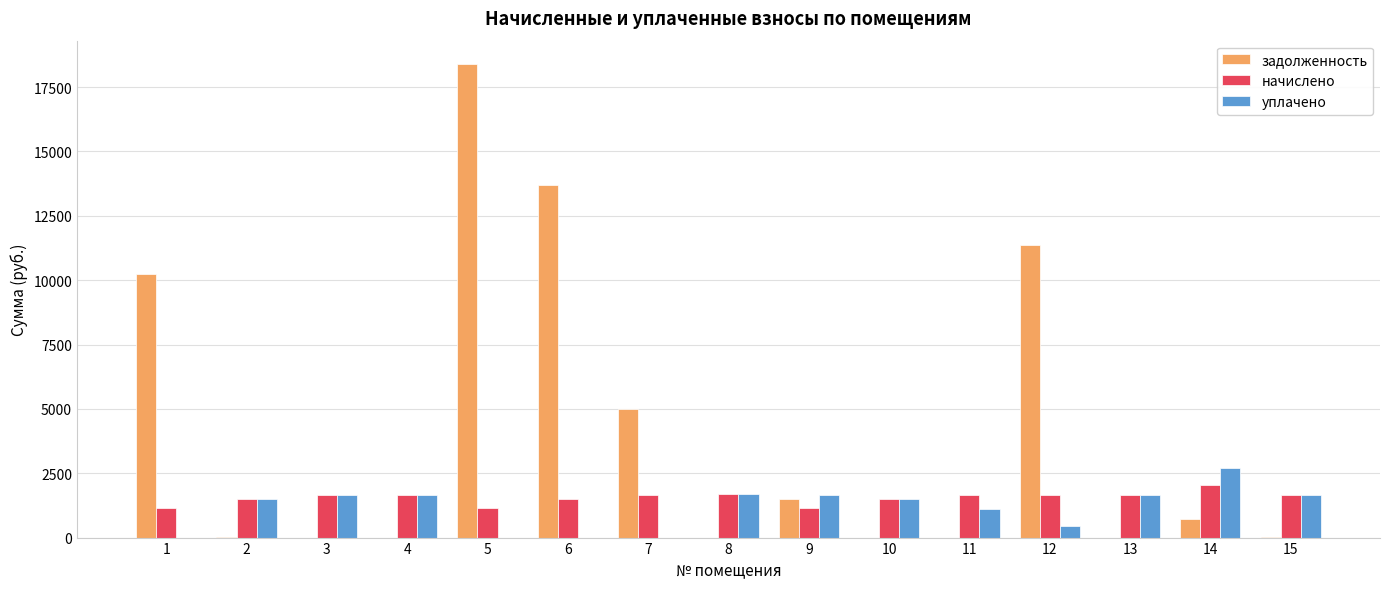

Which series has the largest total across all categories?

задолженность